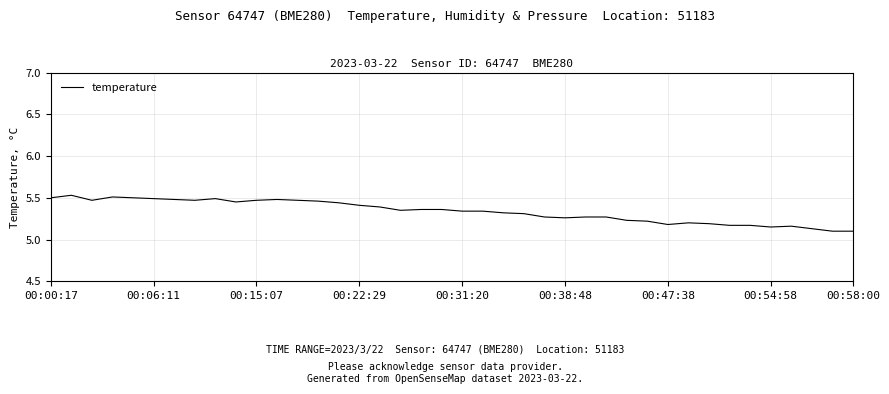

True or false: there are more than 2 points higher than both neighbors.

True